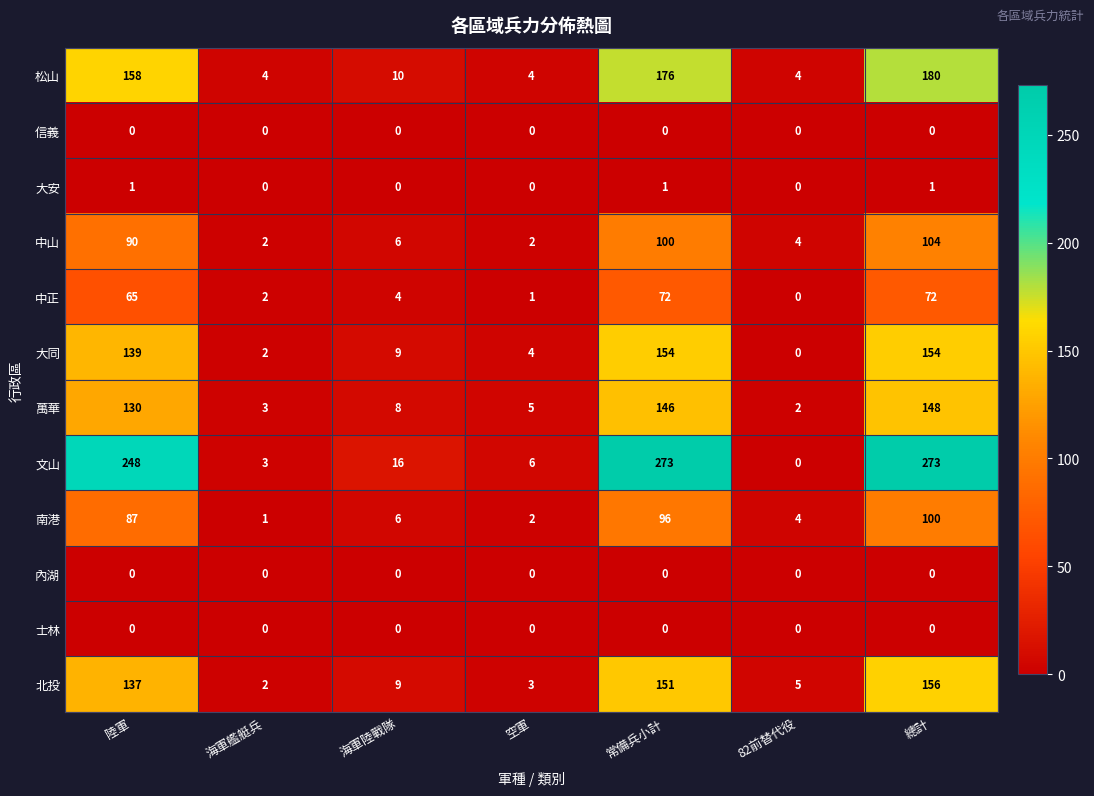

Which series has the largest range (max minus min)?

文山